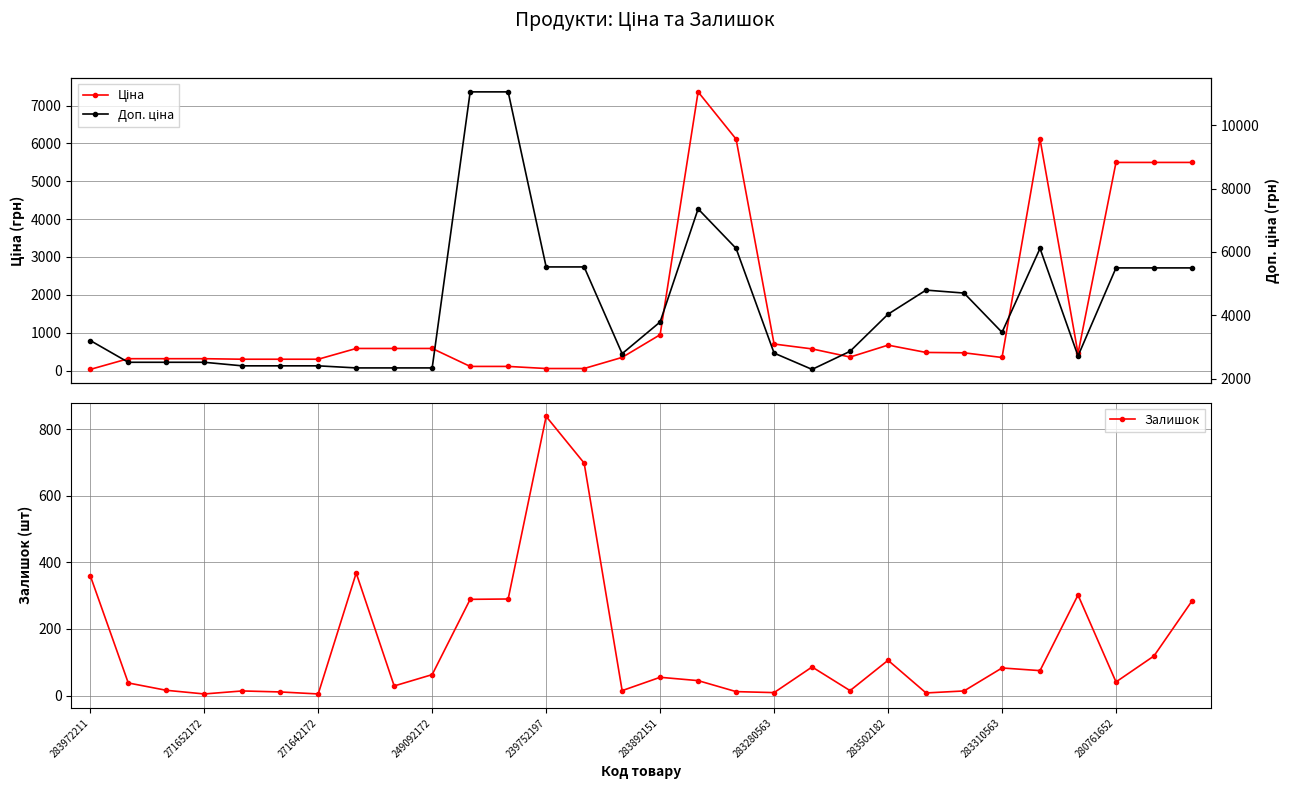

The Залишок series shows 83 at 283310563. True or false?

True